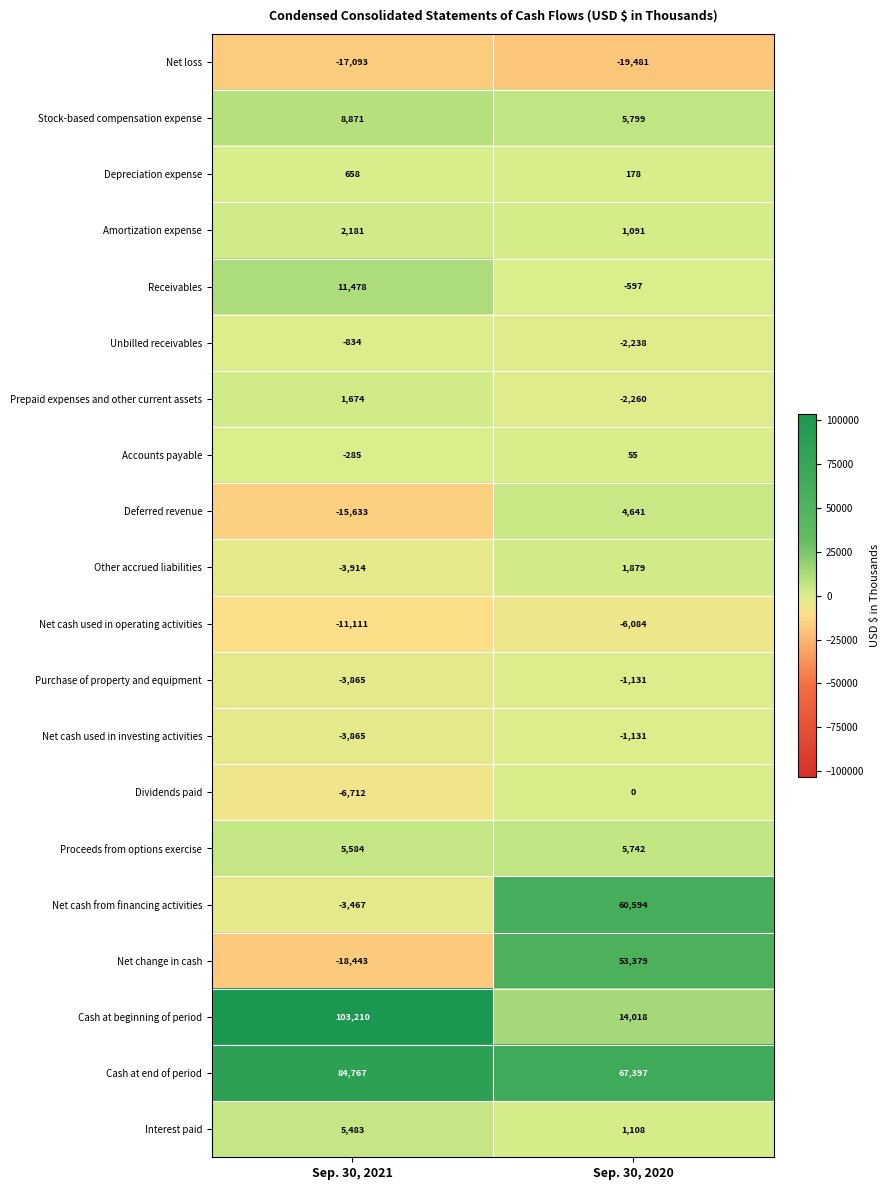

What is the smallest value displayed?

-19481